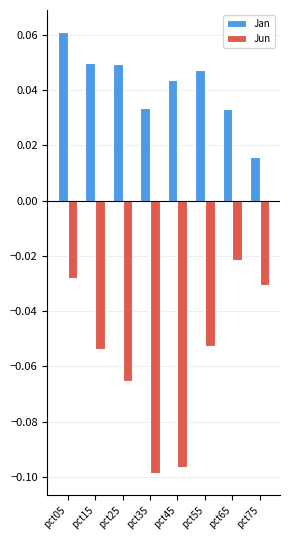

What are all the series names shown in the legend?

Jan, Jun